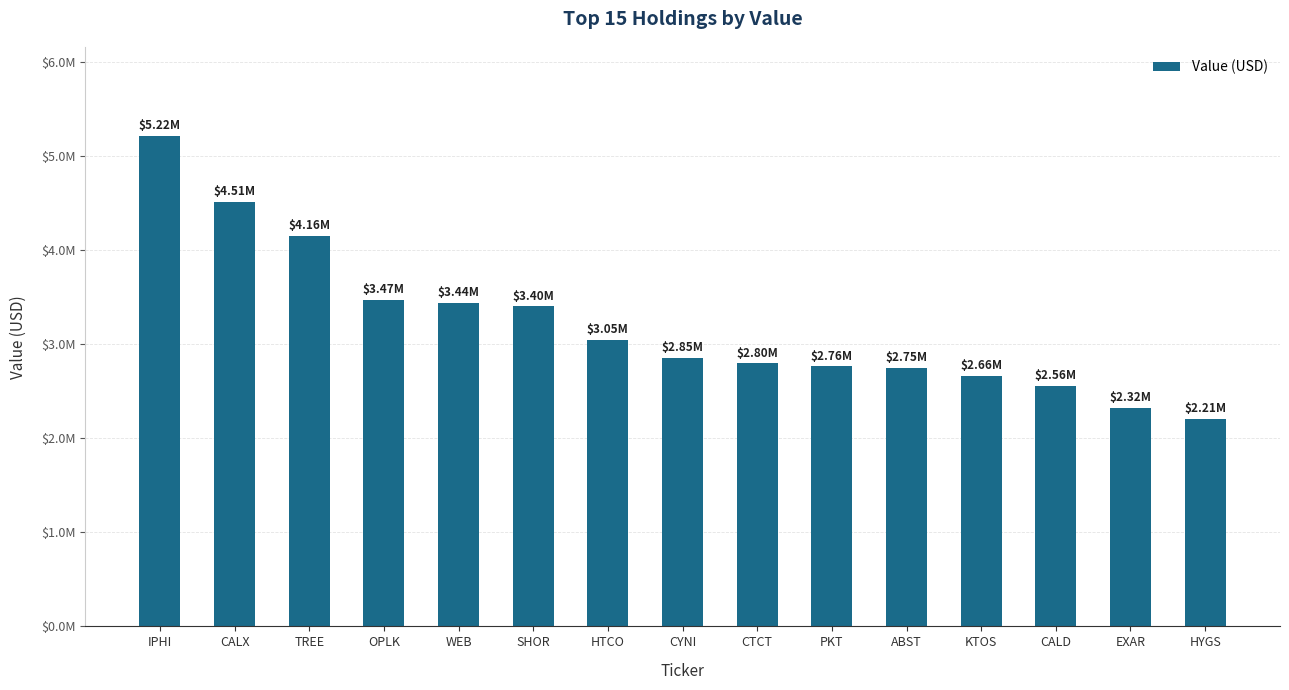

Between HYGS and PKT, which is larger?

PKT